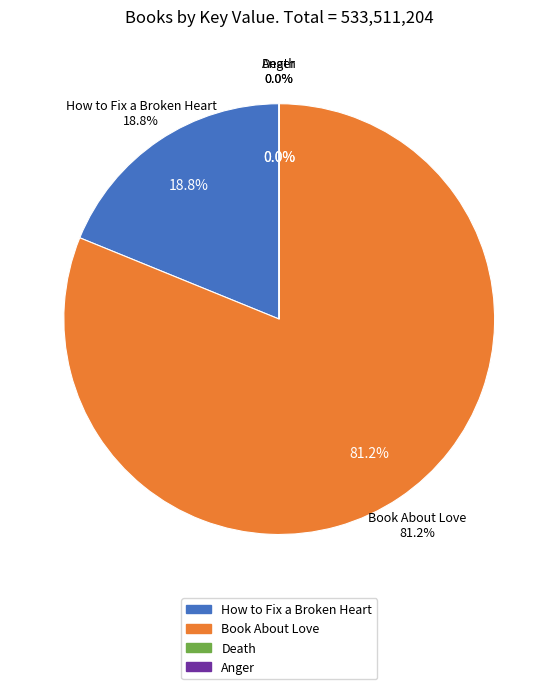

The How to Fix a Broken Heart slice represents 19% of the pie. True or false?

True